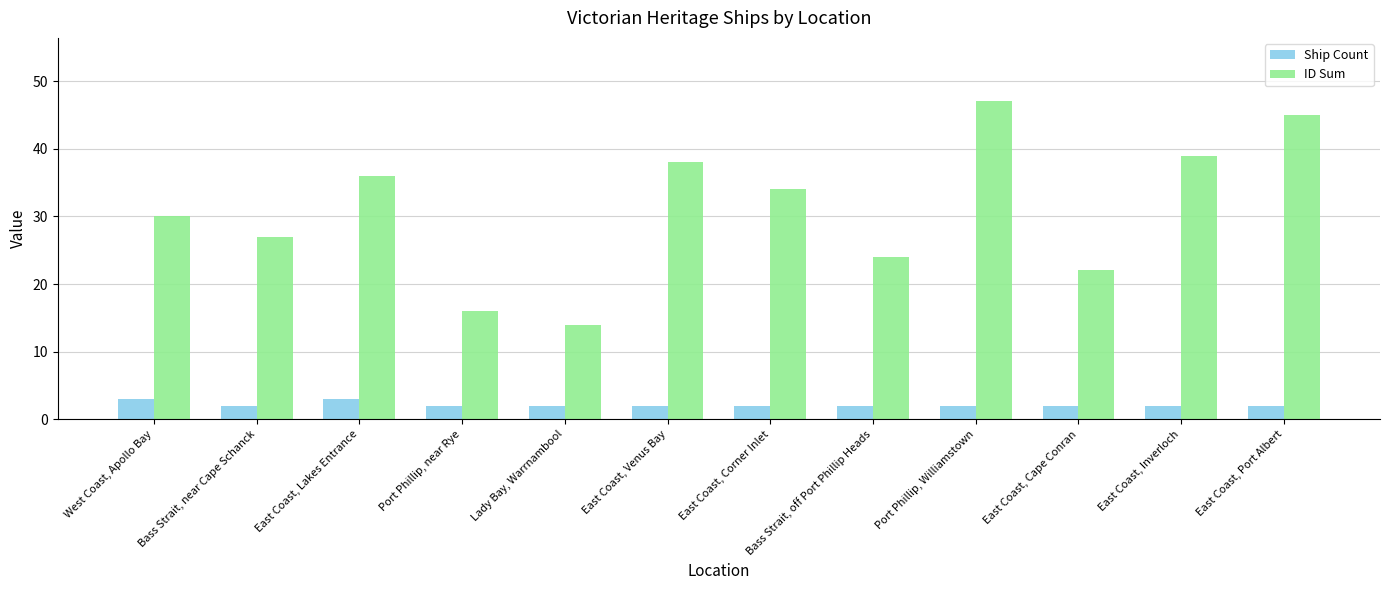

The ID Sum series shows 27 at Bass Strait, near Cape Schanck. True or false?

True